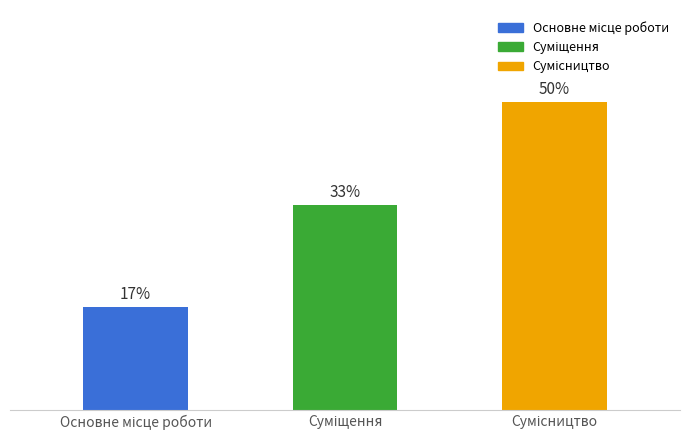

Approximately how many times larger is the value at Сумісництво compared to Основне місце роботи?

3.0